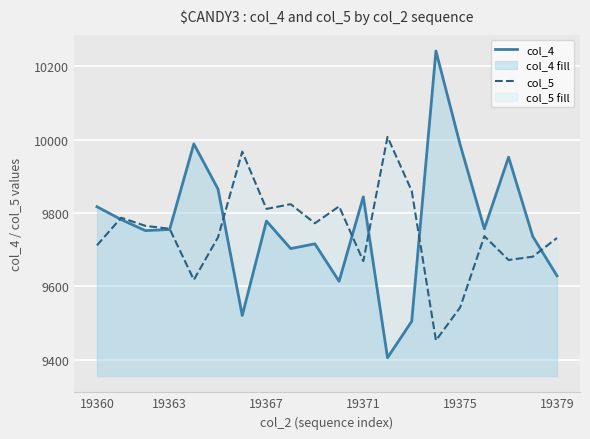

How many distinct data groups are displayed?

2